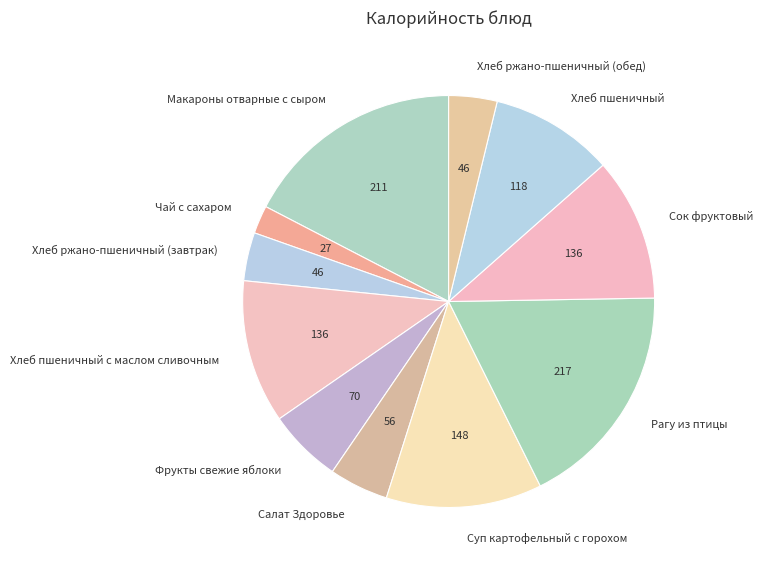

Is there a majority slice in this chart?

No